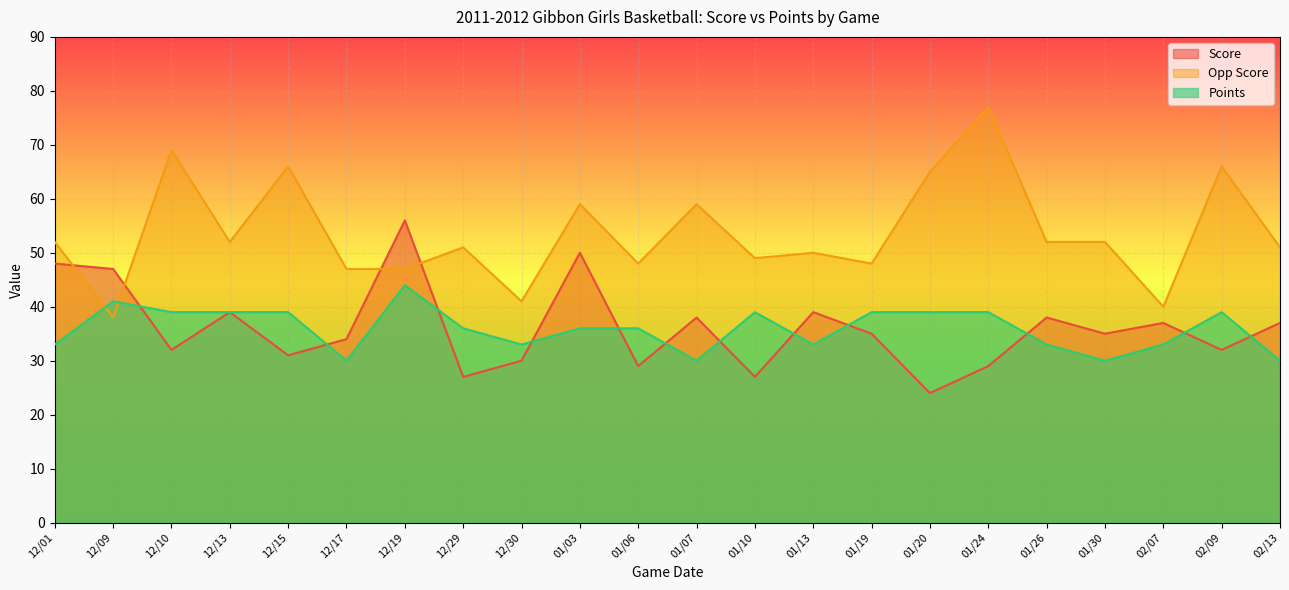

Which series changed the most between 12/29 and 01/13?

Score